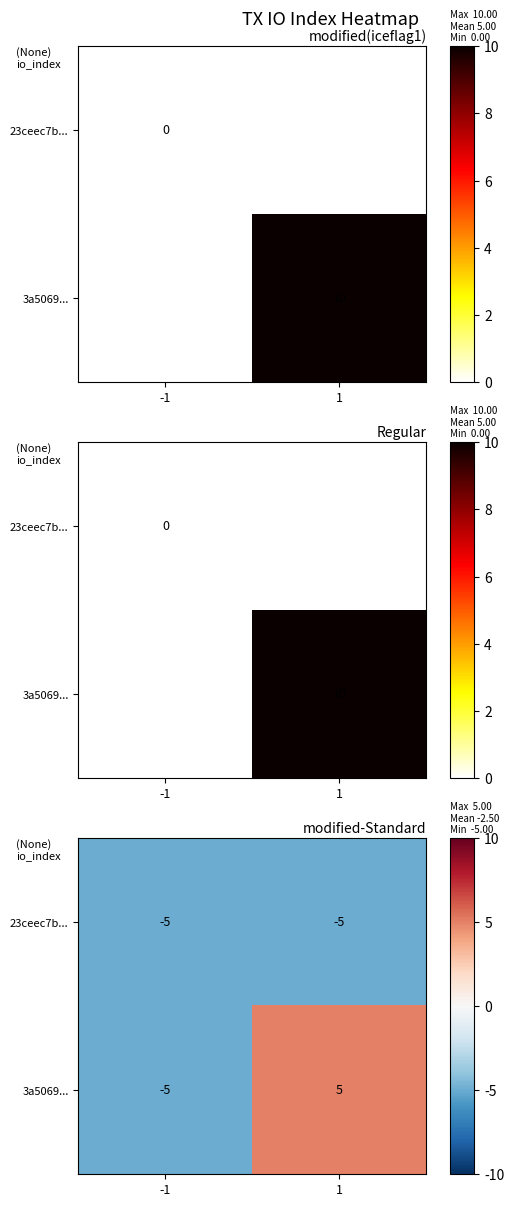

Rank the categories by 3a5069... value from highest to lowest.

1, -1